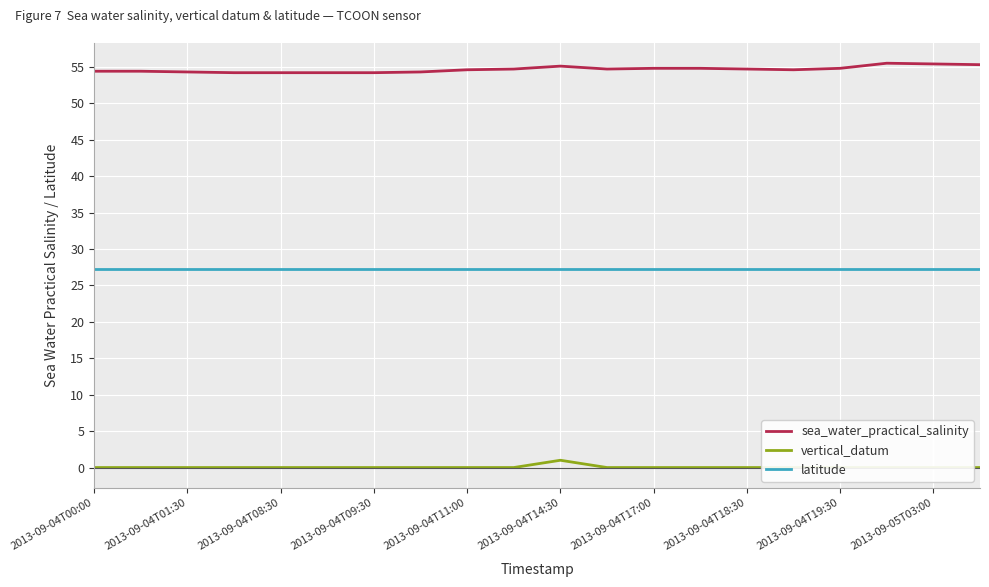

At how many categories does at least one series exceed 23?

20